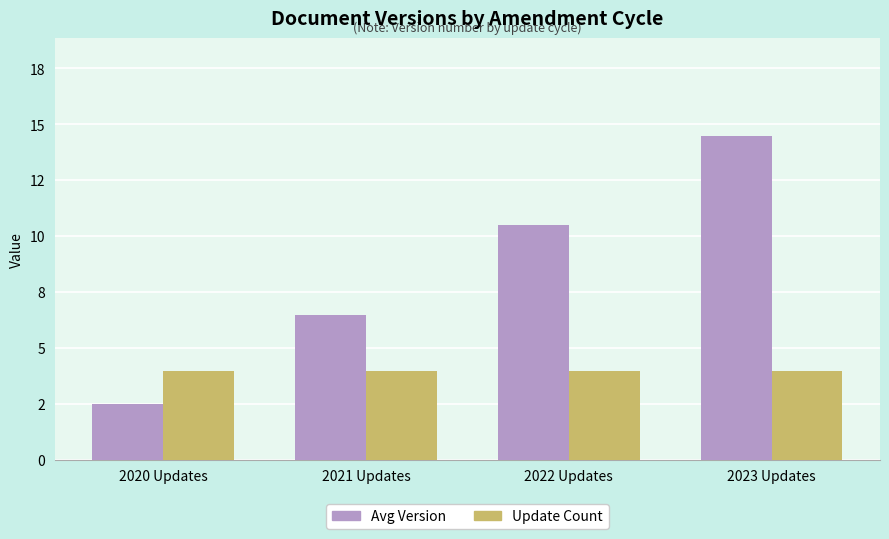

Reading right to left, extract all data points from this chart.

Avg Version: 14.5	10.5	6.5	2.5
Update Count: 4.0	4.0	4.0	4.0